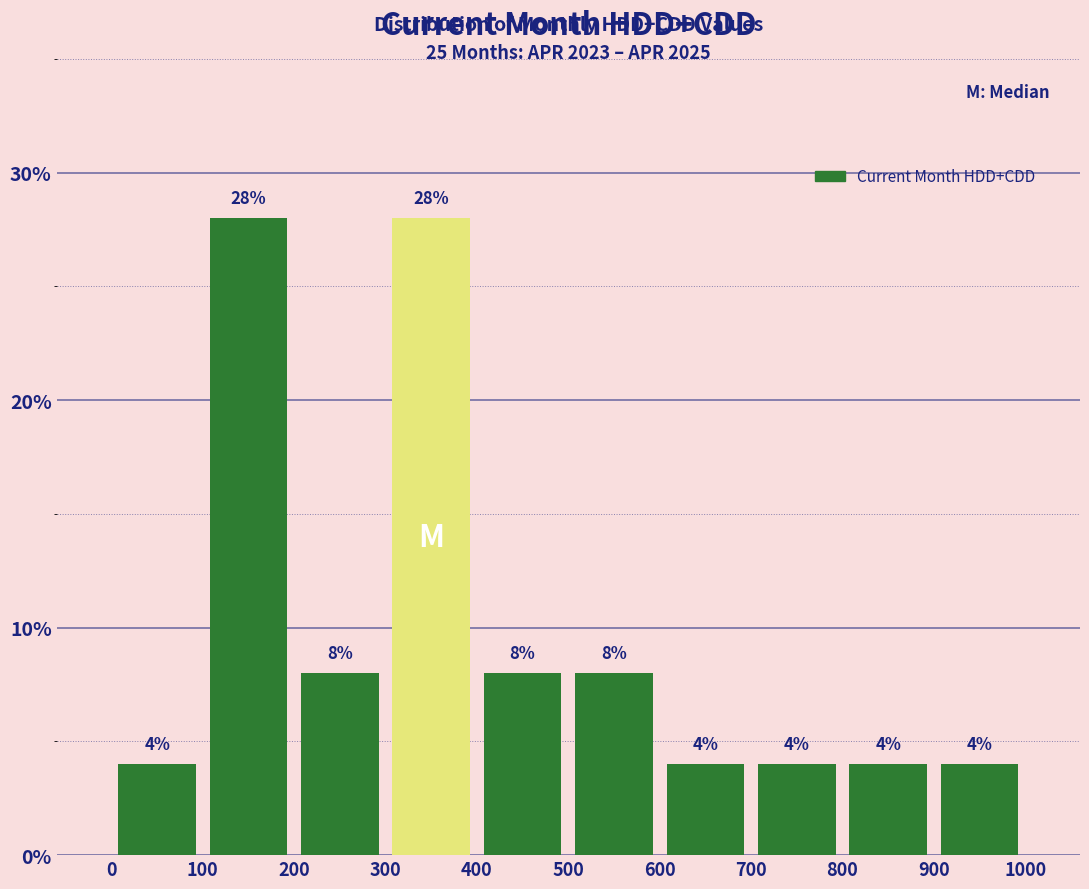

What is the height of the bar covering 700 to 800 on the x-axis?

4